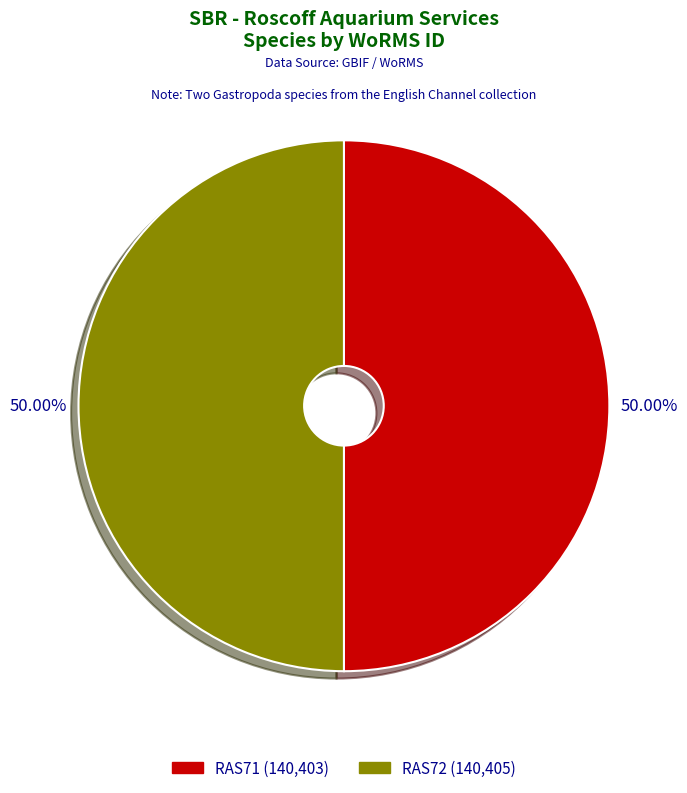

Approximately how many times larger is the value at RAS71 compared to RAS72?

1.0